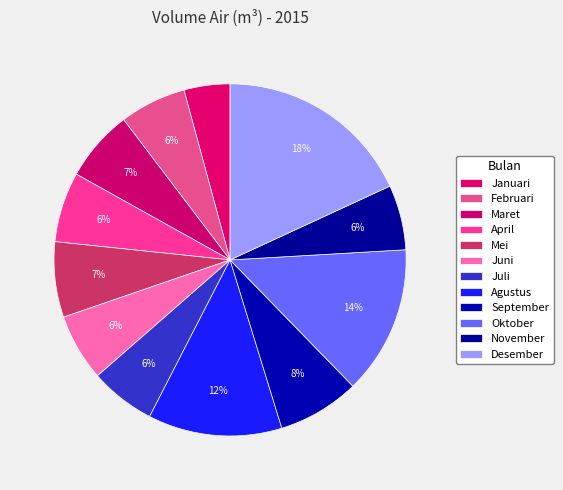

Is April the majority of the pie?

No